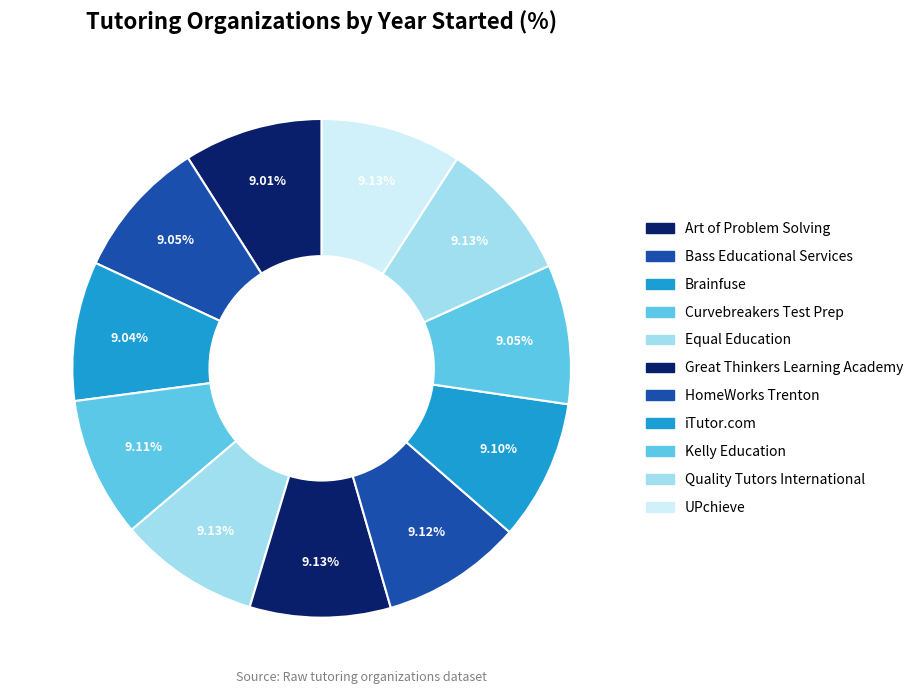

True or false: Brainfuse accounts for 2% of the total.

False